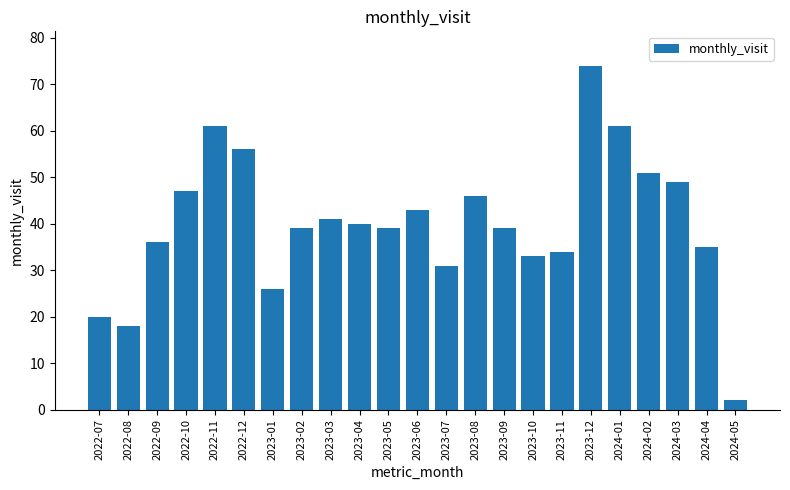

How many bars are there in total?

23